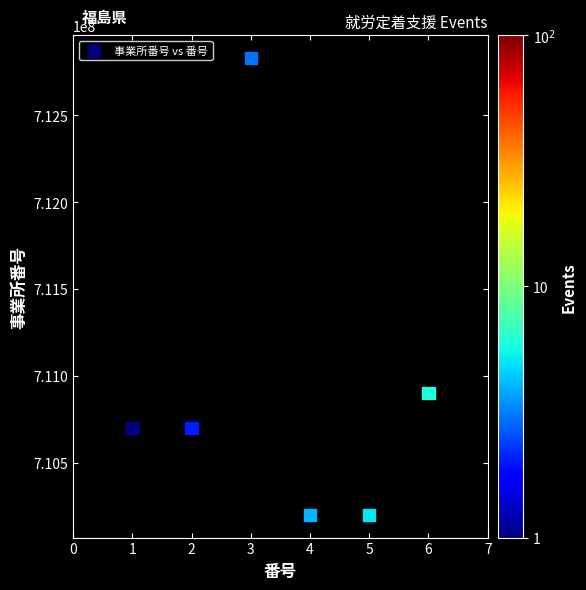

What is the average Y value?

710922268